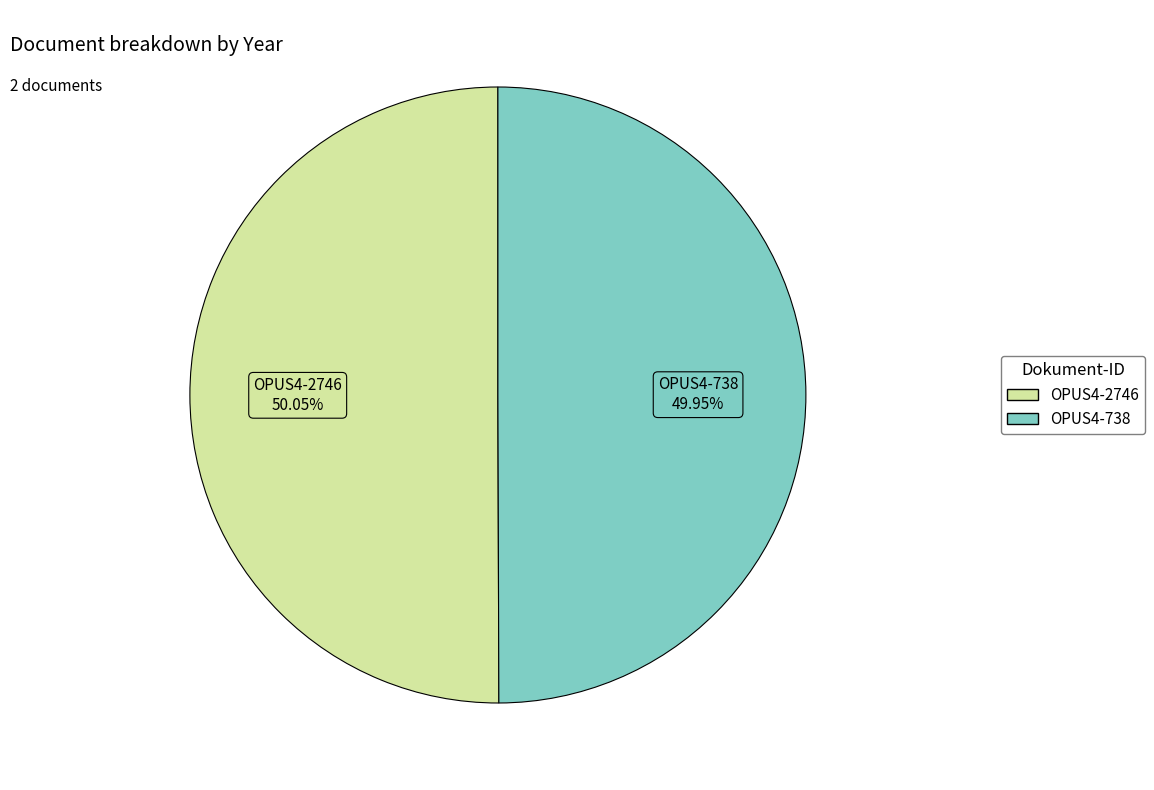

To the nearest percent, what percentage of the pie is OPUS4-738?

50%